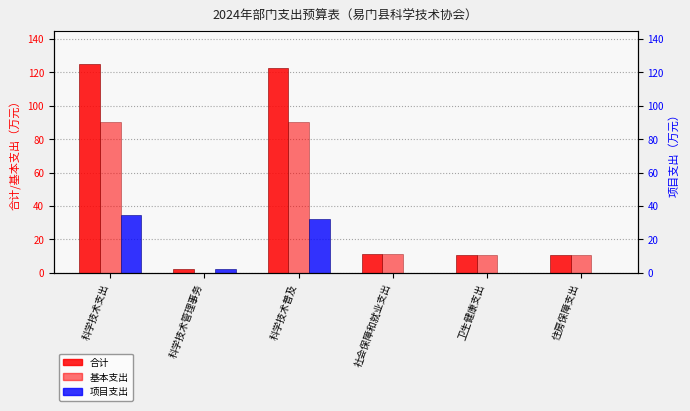

What is the maximum value shown in the chart?

125.1